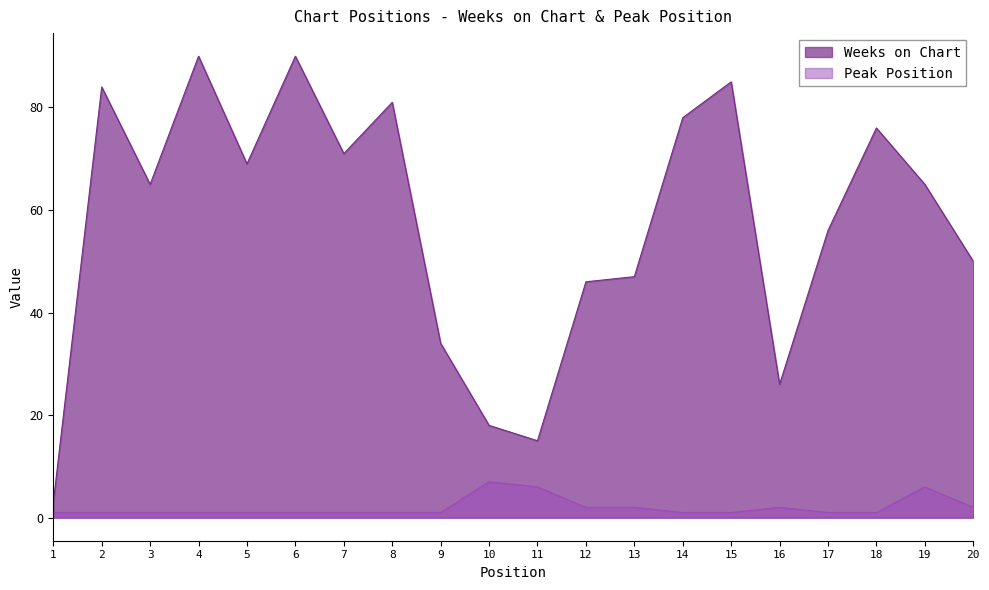

Which category has the highest value in the Weeks on Chart series?

4